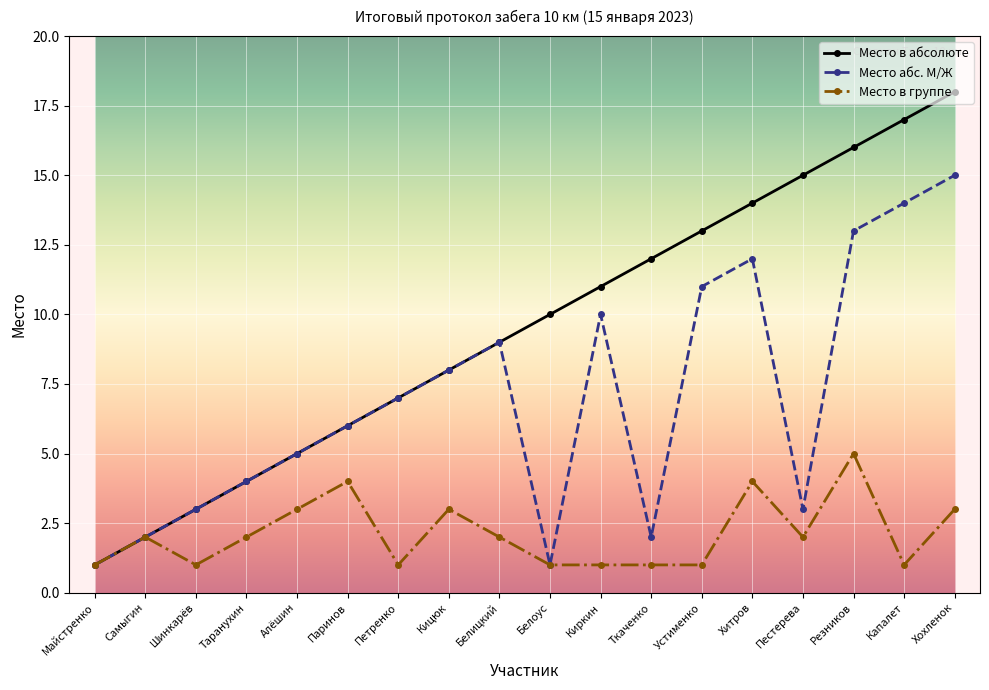

The Место в абсолюте series shows 1 at Самыгин. True or false?

False